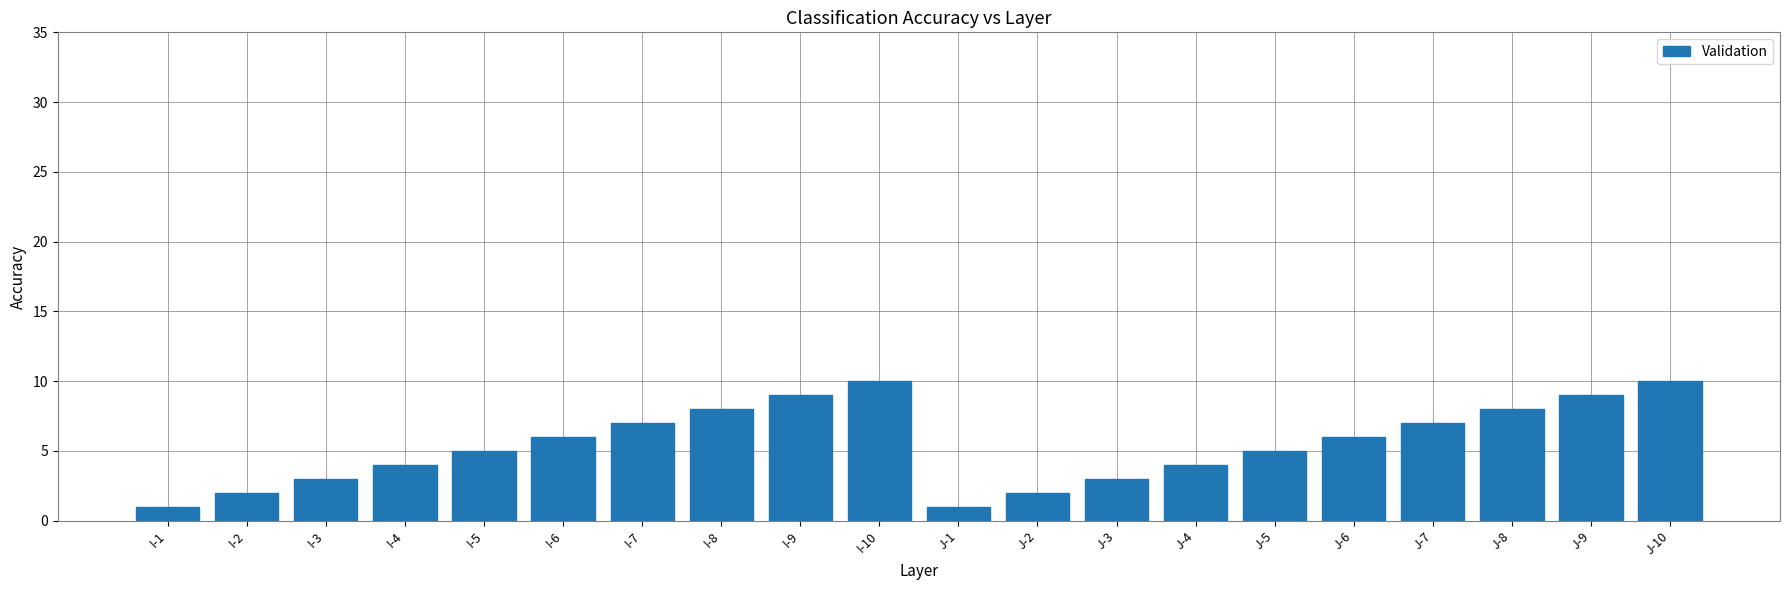

What is the change in value from J-6 to J-7?

+1